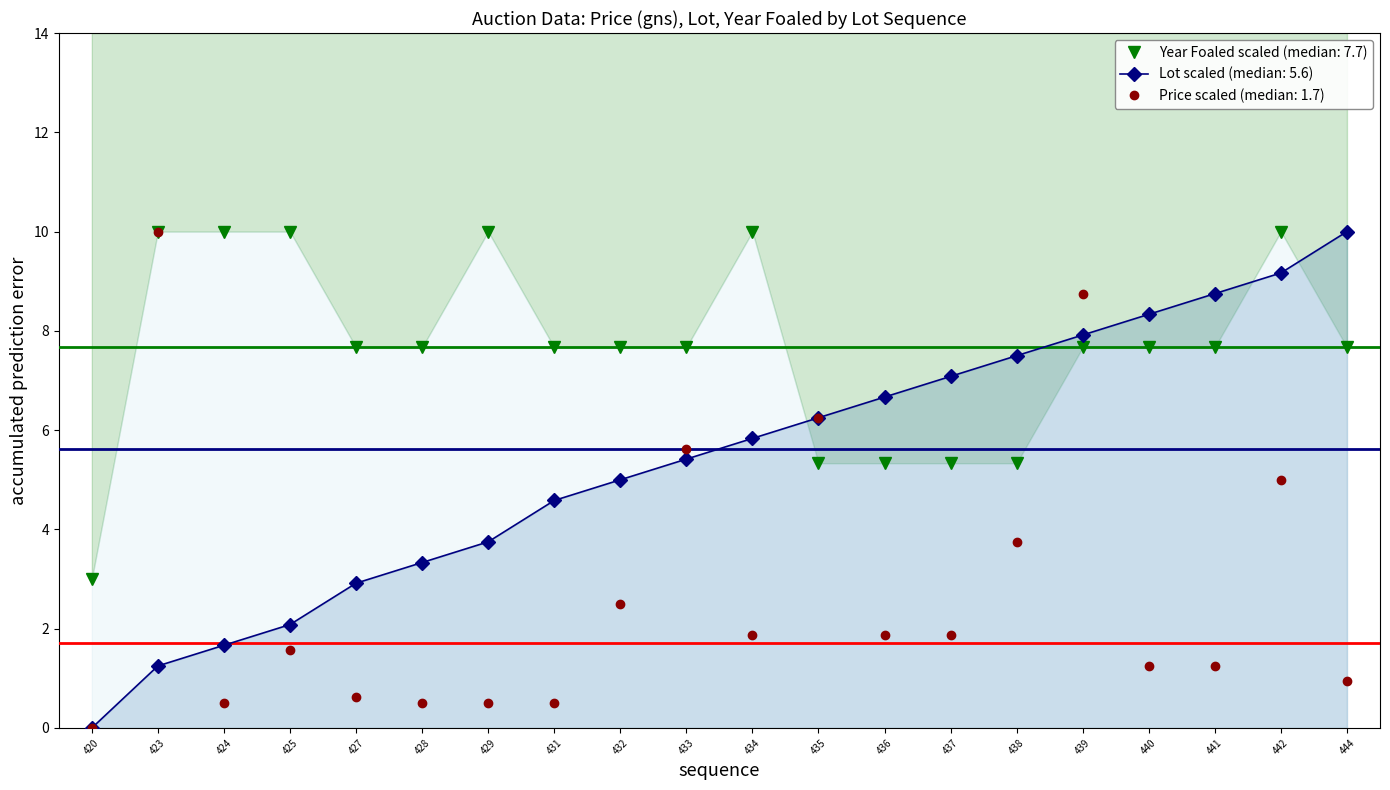

How many values in the Price (gns) series are below 1?

7